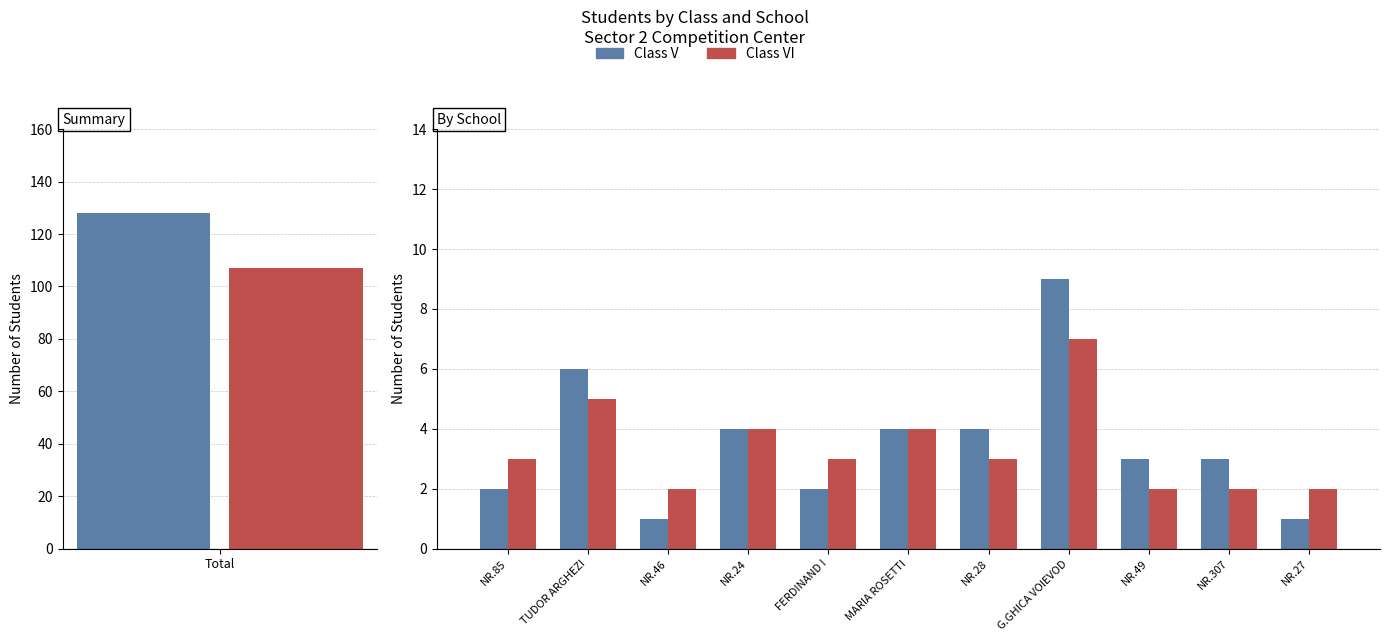

The value of Class VI at NR.24 is 2. True or false?

False